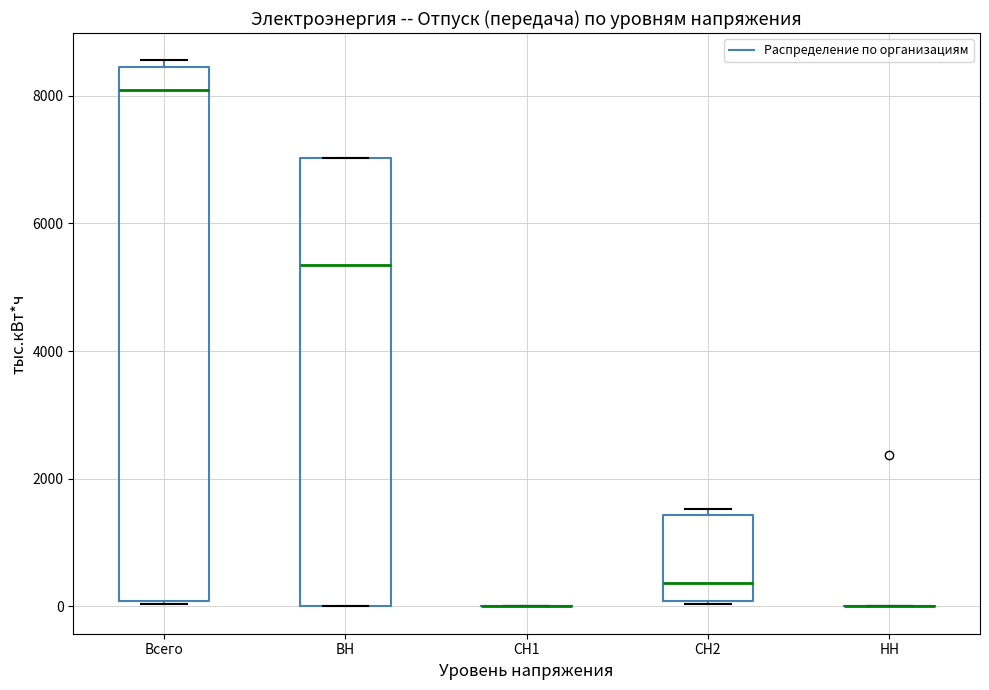

Where is the upper edge of the box for Всего on the y-axis? The values are not printed on the chart, so give them approximately, as read against the axis.

8400